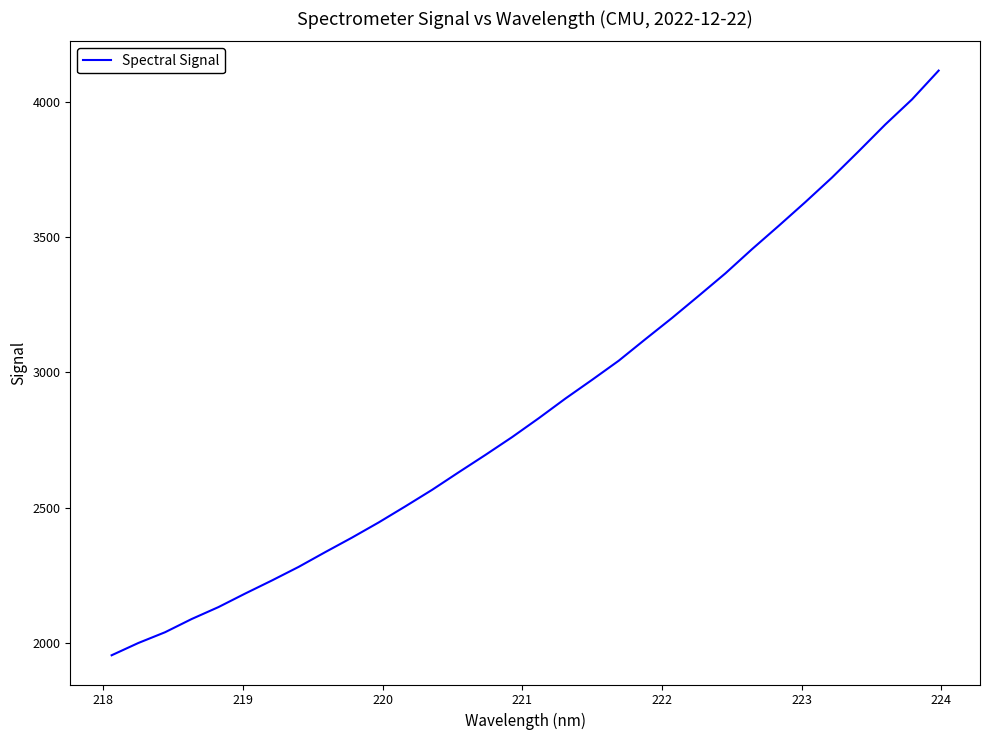

What is the difference between the maximum and minimum values?

2158.6